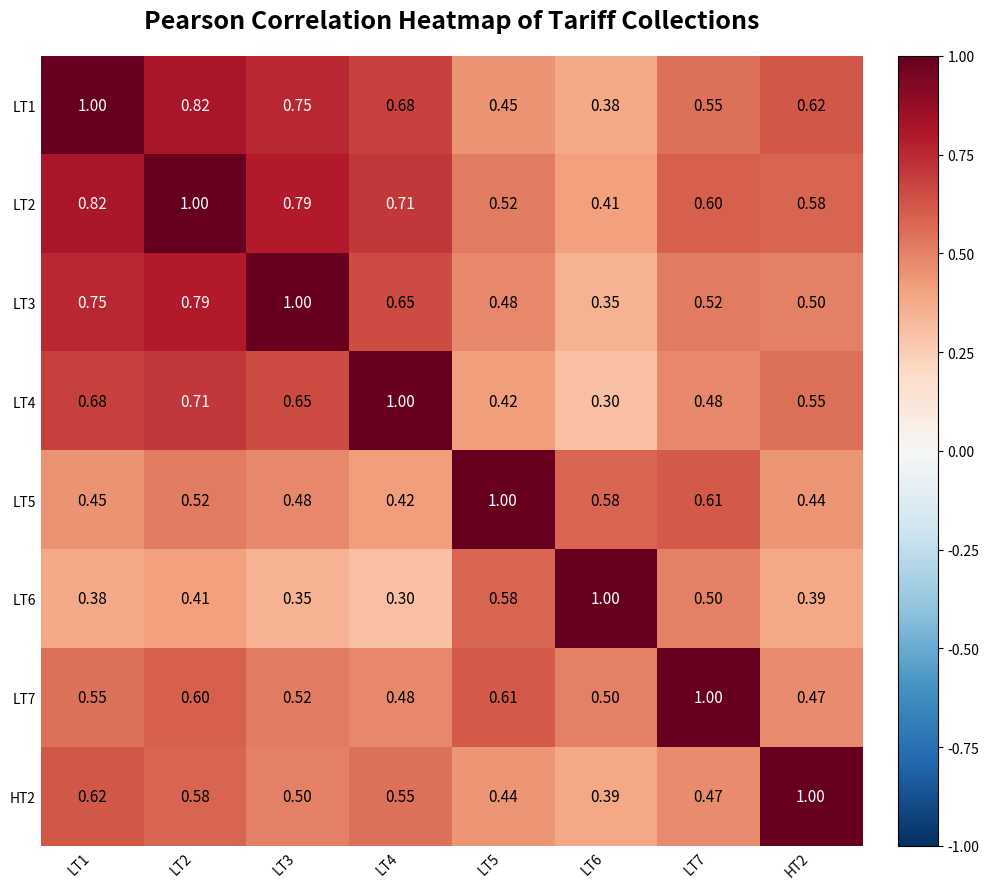

Is the value of LT4 at LT6 greater than the value of LT1 at LT1?

No